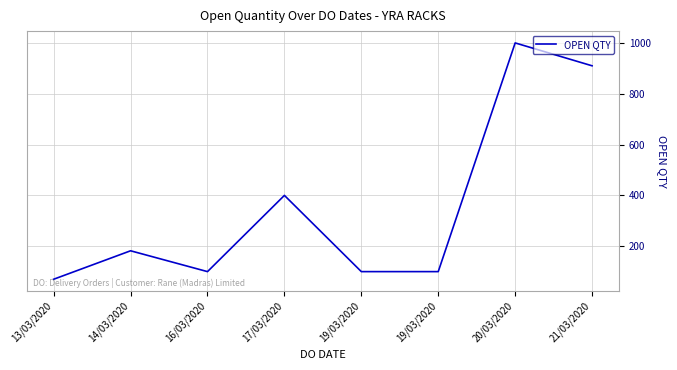

How many lines are shown in the chart?

1